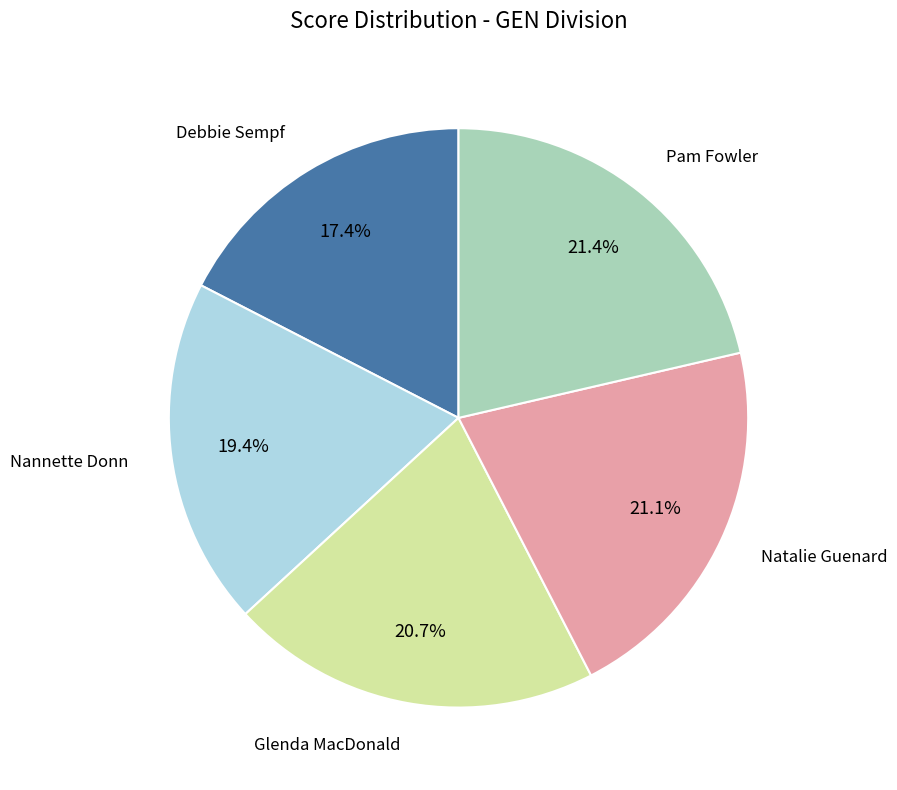

Is there any slice that represents more than half of the pie?

No